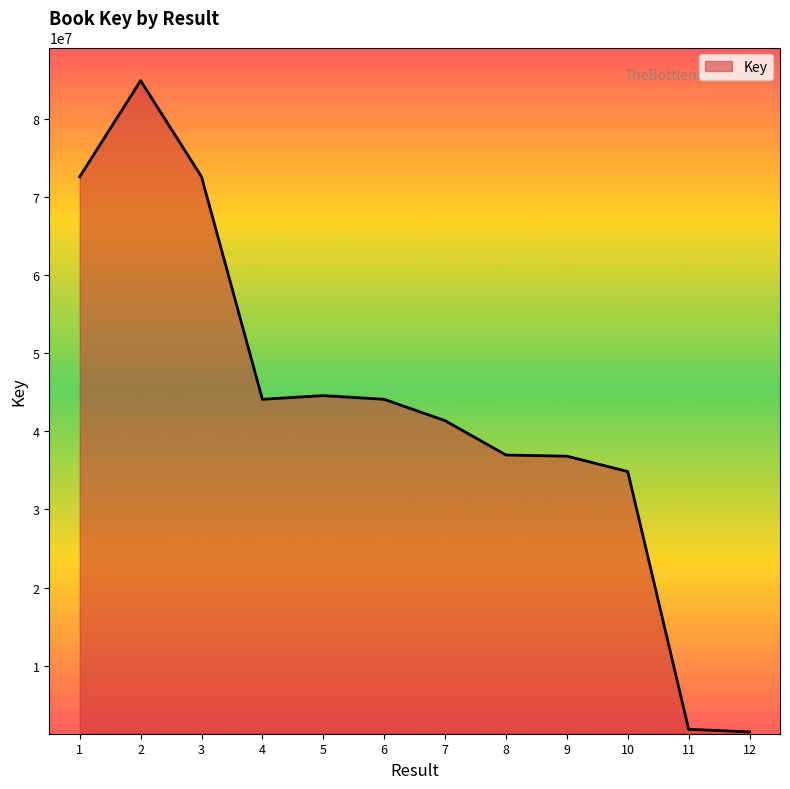

Is it true that the value at 2 is 34215440?

False